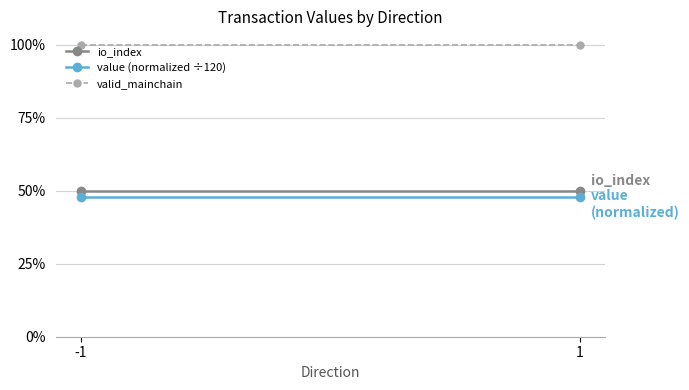

What are all the series names shown in the legend?

io_index, value (normalized ÷120), valid_mainchain